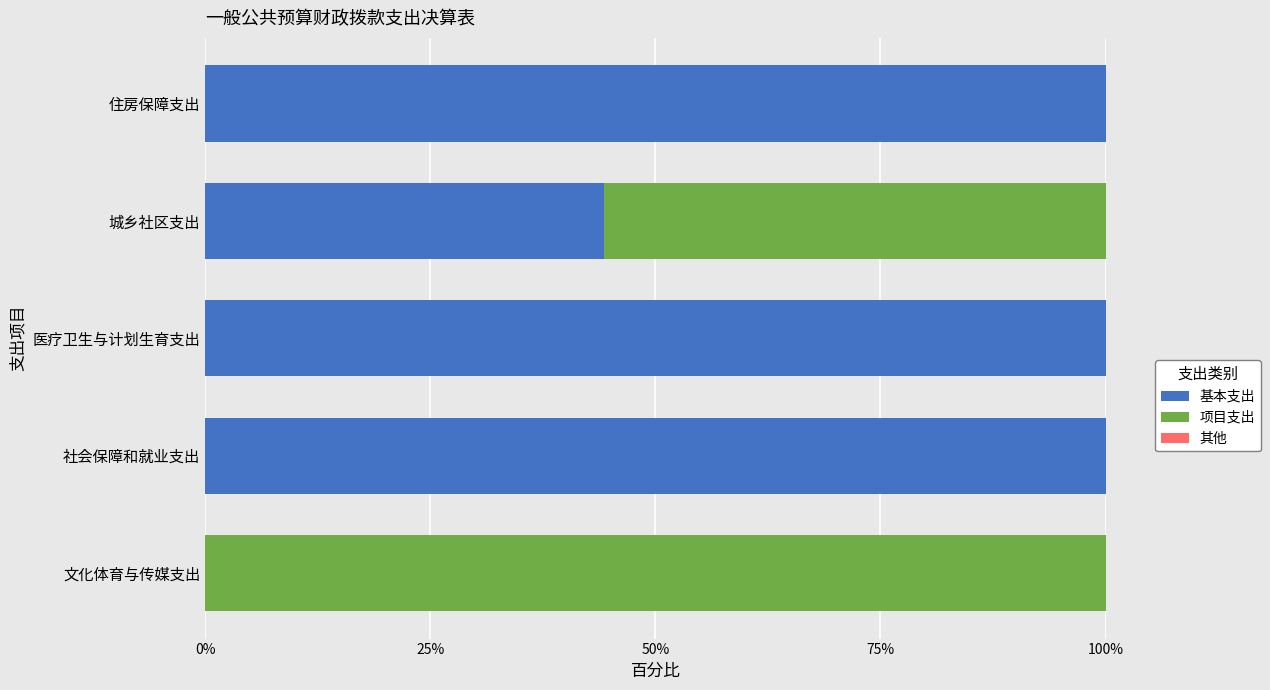

The 基本支出 series shows 132.4 at 社会保障和就业支出. True or false?

False